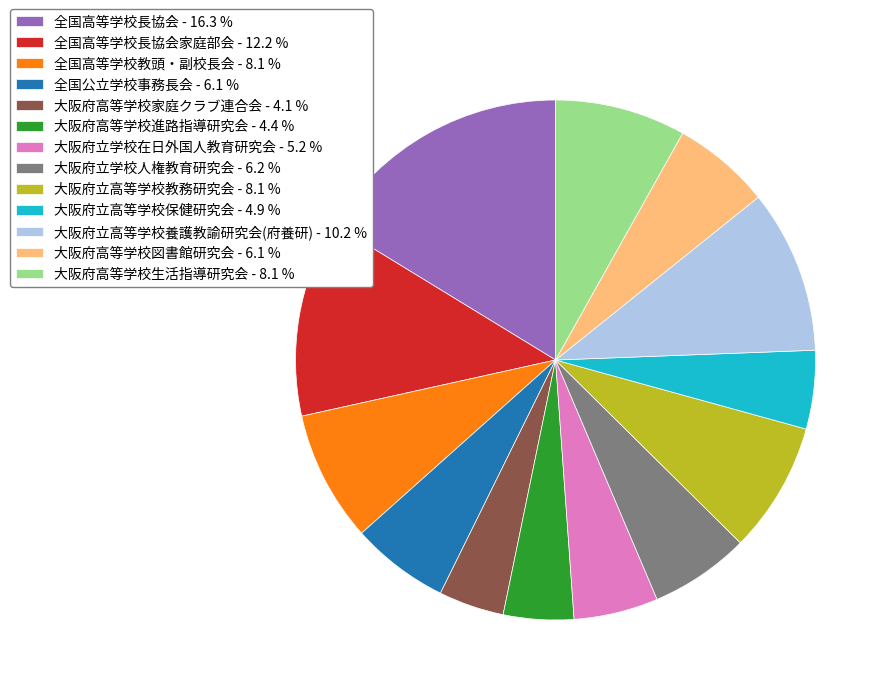

Is there any slice that represents more than half of the pie?

No